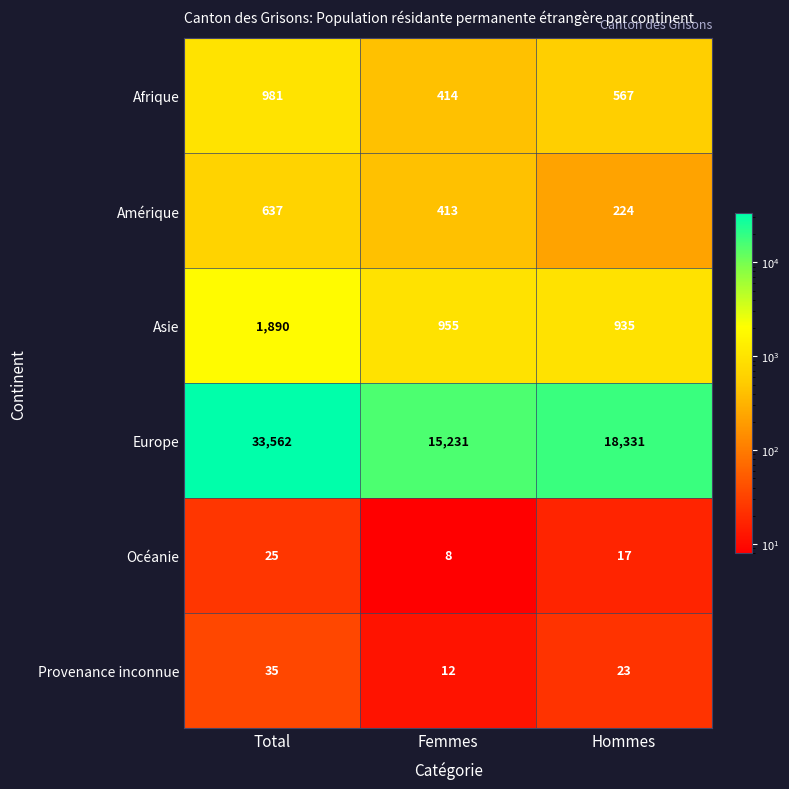

How many data points in Amérique are less than 413?

1